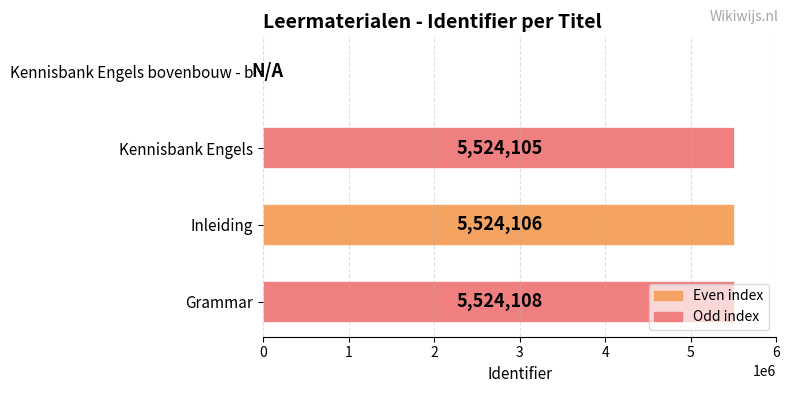

At which label is the value closest to 2762054?

Kennisbank Engels